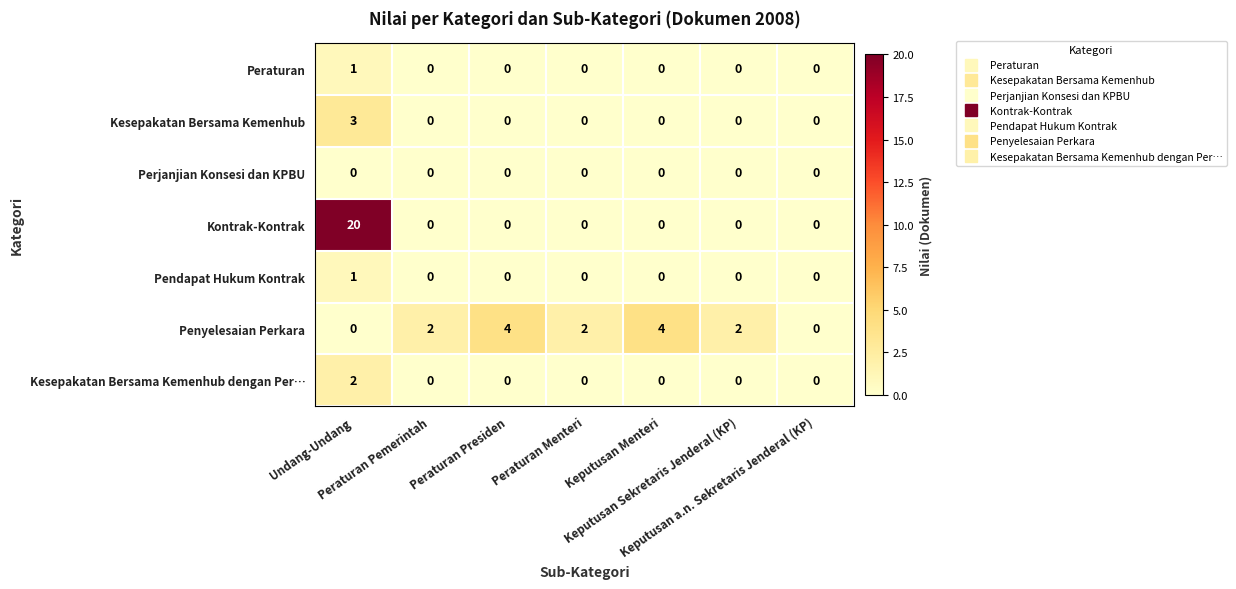

What is the difference between the maximum and minimum values in the Kontrak-Kontrak series?

20